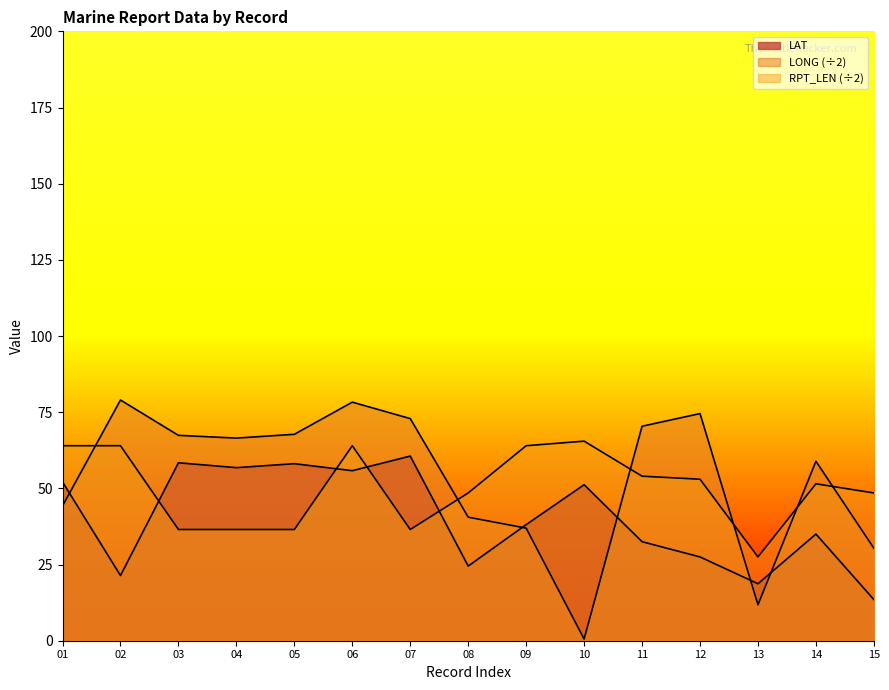

What is the difference between the LONG values at 13 and 10?

11.2